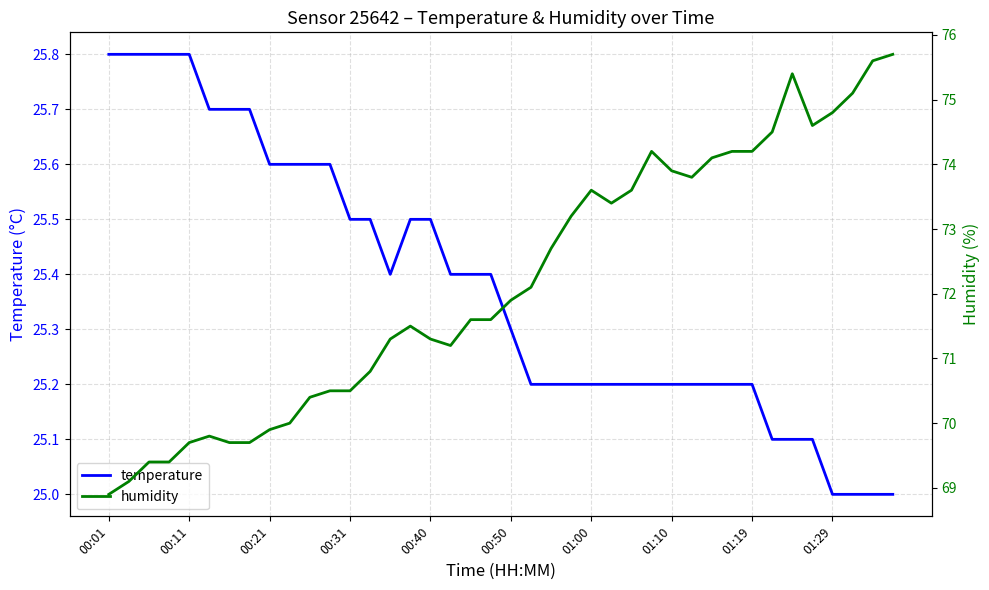

What is the sum of the temperature values at 00:31 and 01:19?

50.7